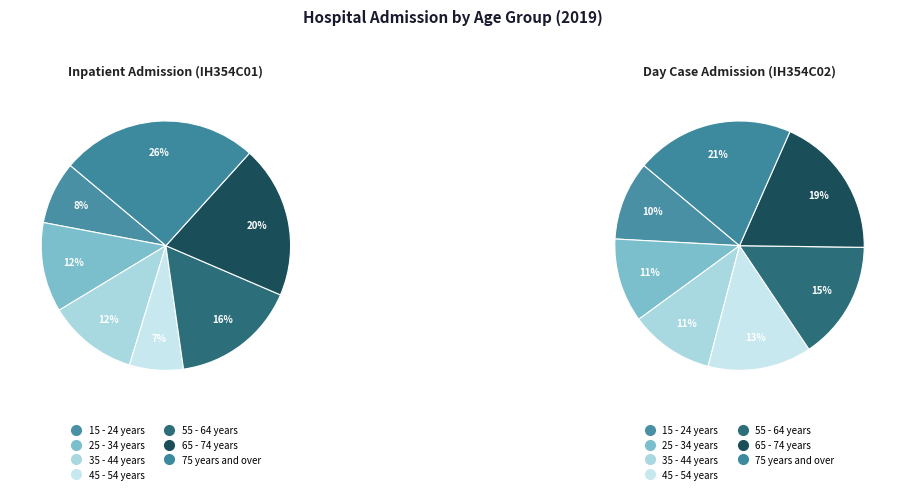

To the nearest percent, what portion does 65 - 74 years represent?

19%